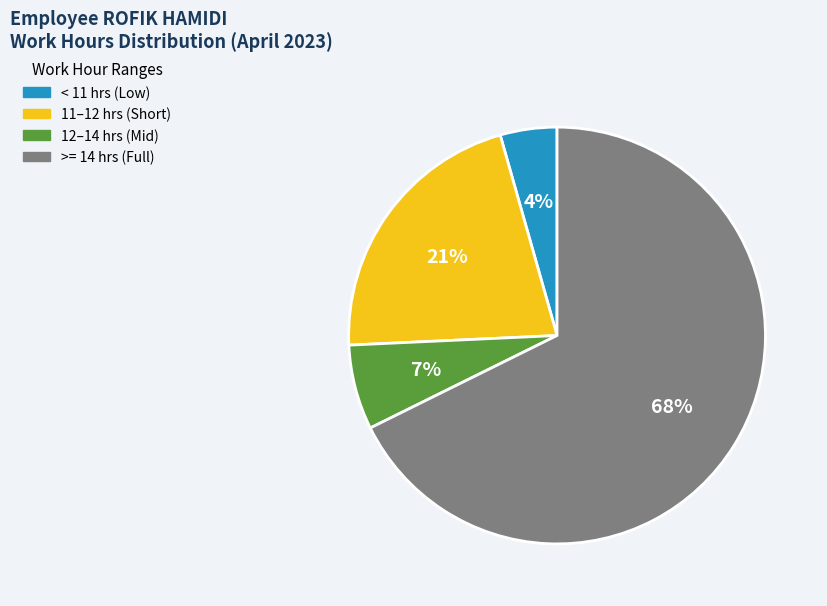

Which slice is the largest?

>= 14 hrs (Full)